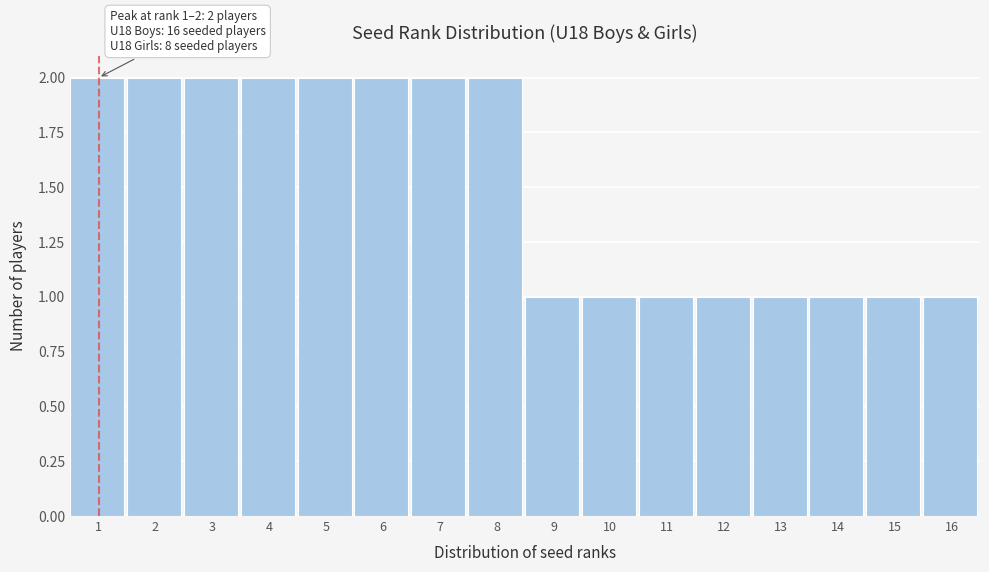

Reading left to right, list all the values displayed in this chart.

2	2	2	2	2	2	2	2	1	1	1	1	1	1	1	1